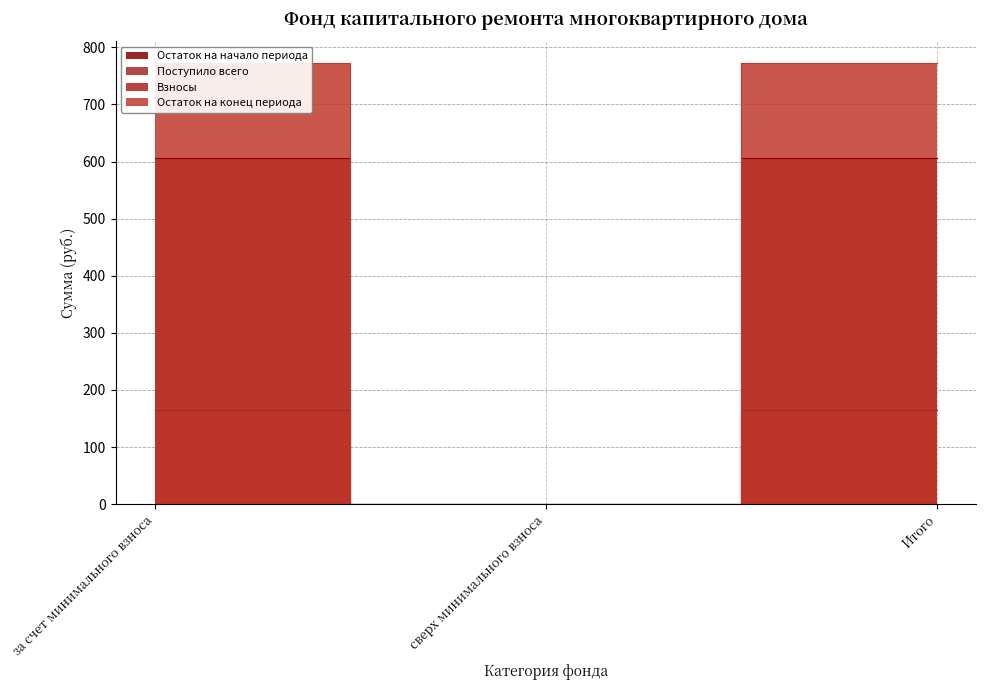

What is the value of the Поступило всего point at the 3rd from the left?

606.0